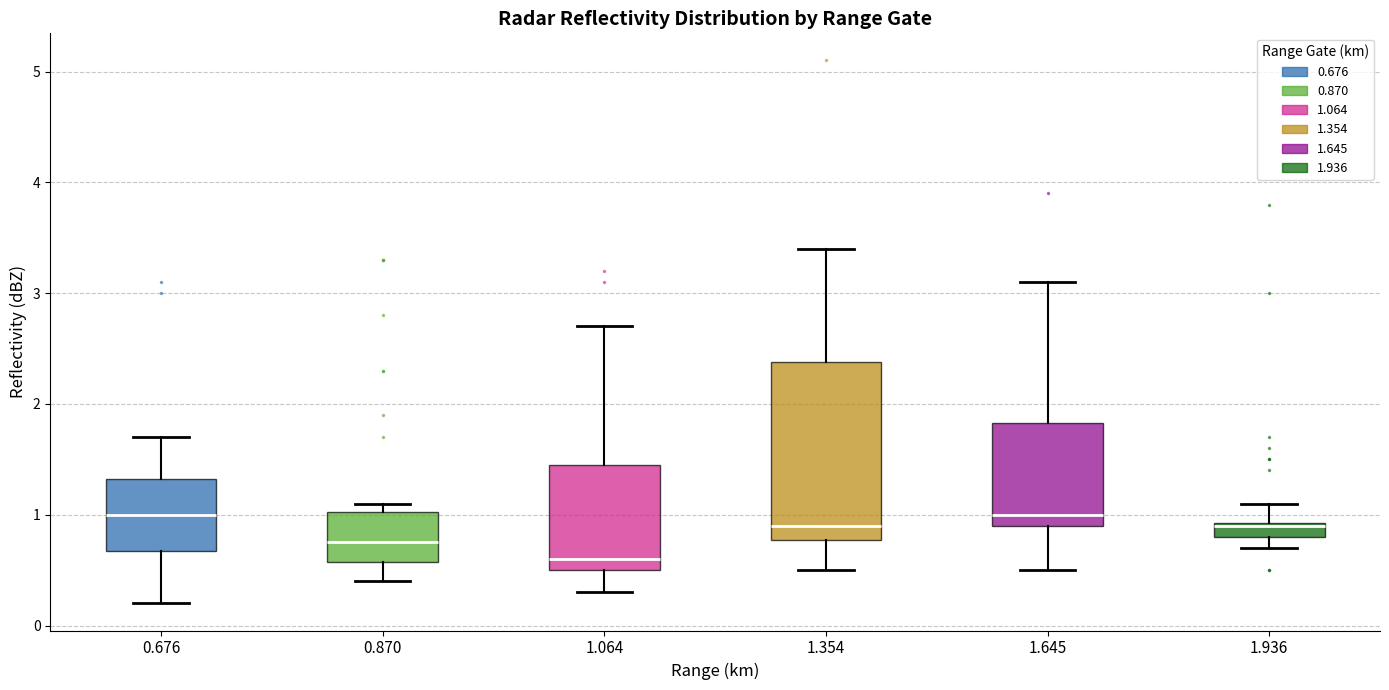

Comparing the boxes themselves (not the whiskers), which one is the tallest?

1.354